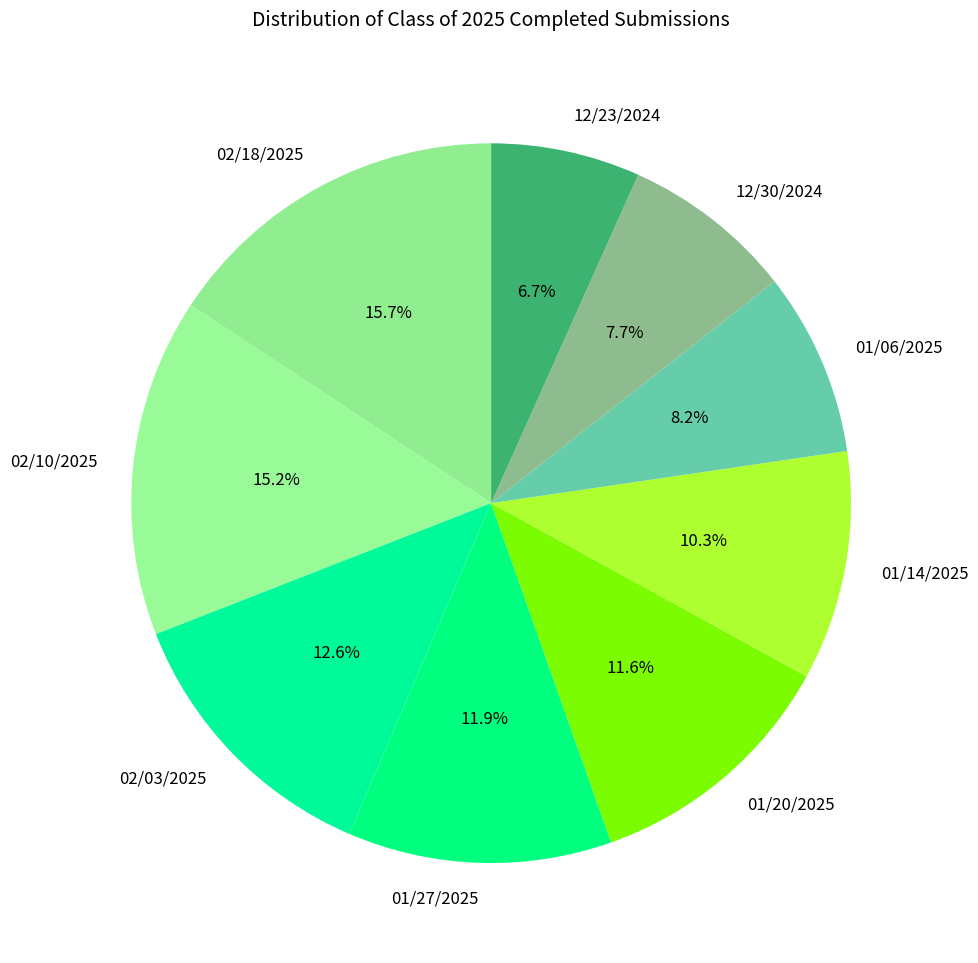

Which has a higher value, 02/10/2025 or 01/20/2025?

02/10/2025